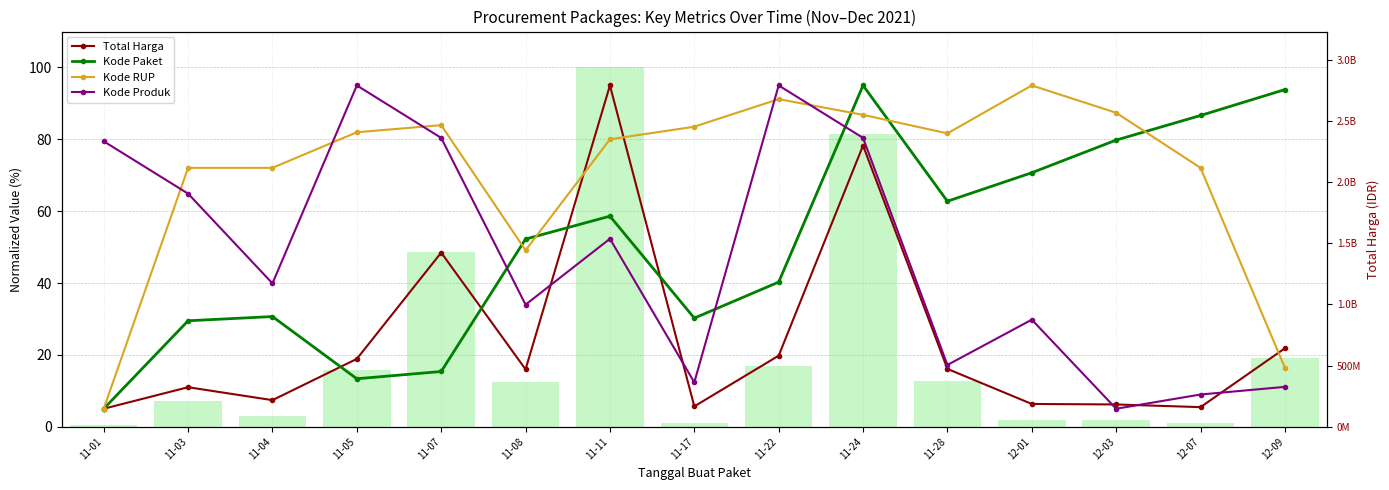

At which label does Total Harga first exceed 15?

11-05